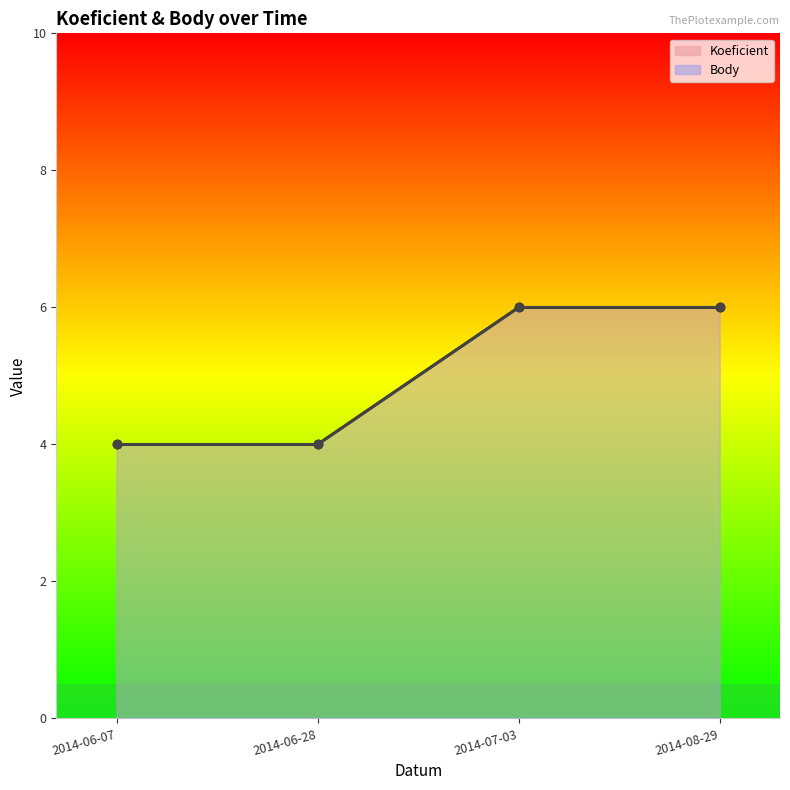

Reading left to right, extract all data points from this chart.

Koeficient line: 4	4	6	6
Body line: 4	4	6	6